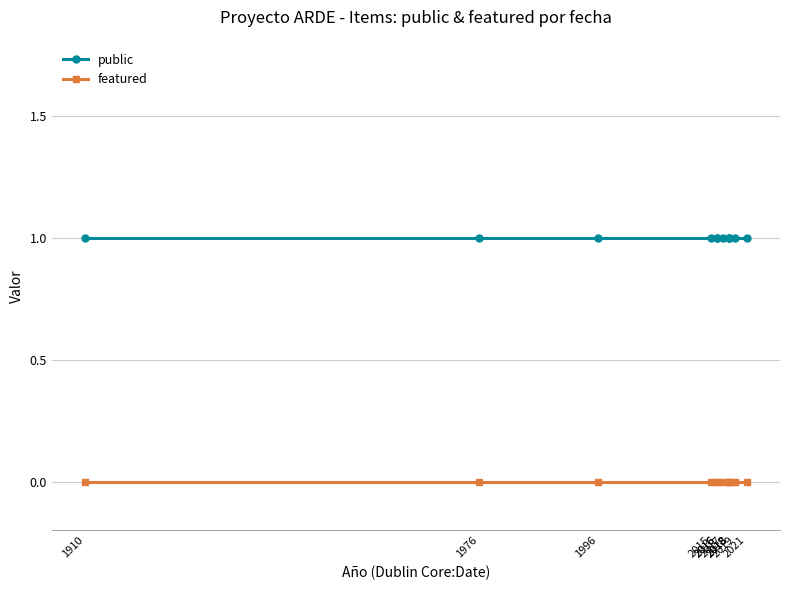

True or false: public and featured intersect in this chart.

False